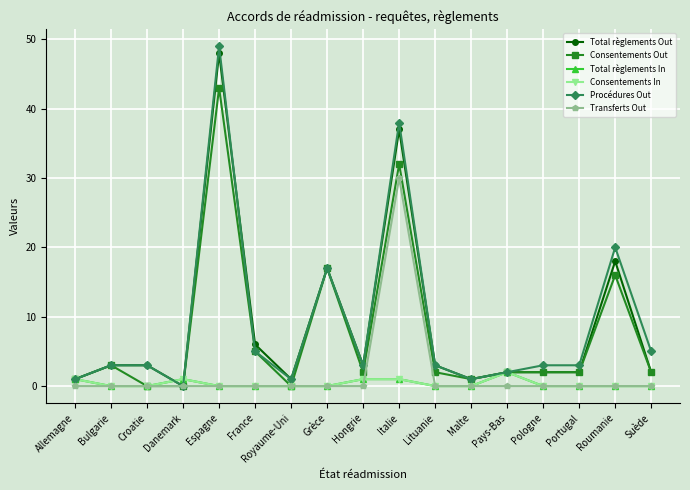

Does the chart have visible grid lines?

Yes